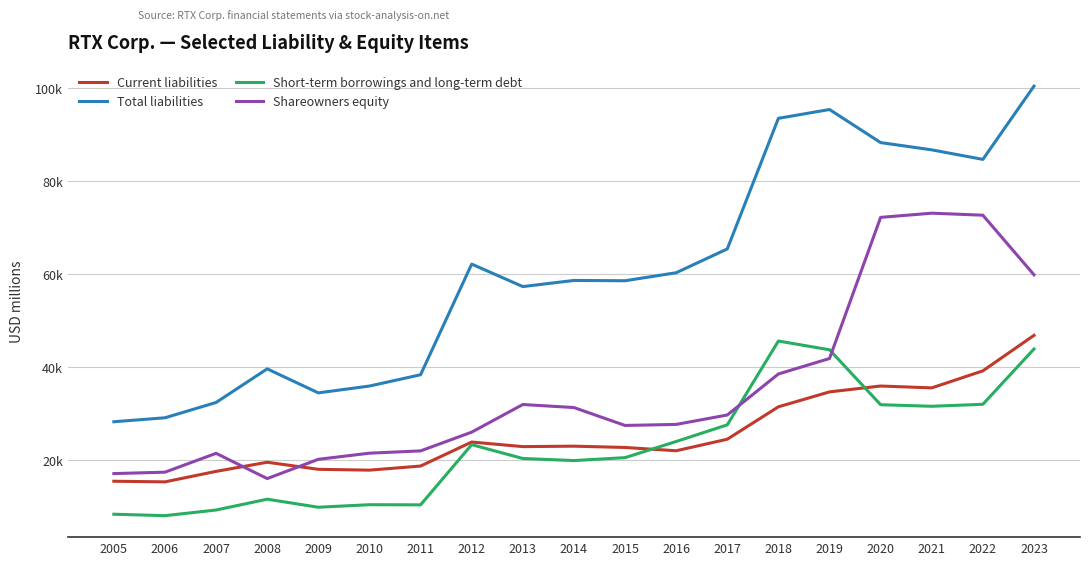

Between which two adjacent categories do Short-term borrowings and long-term debt and Current liabilities first intersect?

2015 and 2016